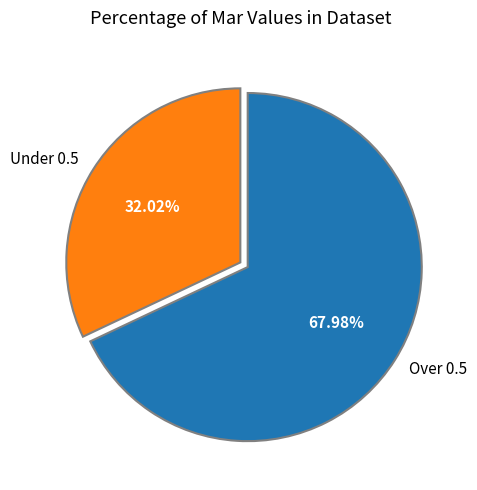

Count the number of slices in the pie.

2